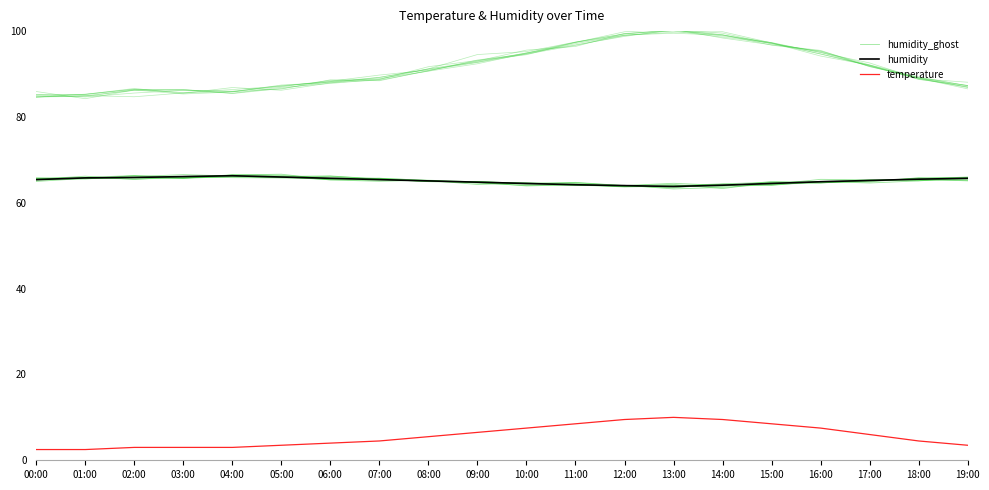

How many interior local valleys does the humidity series have?

1